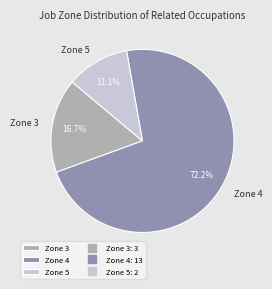

Do Zone 4 and Zone 3 together represent more than half of the pie?

Yes